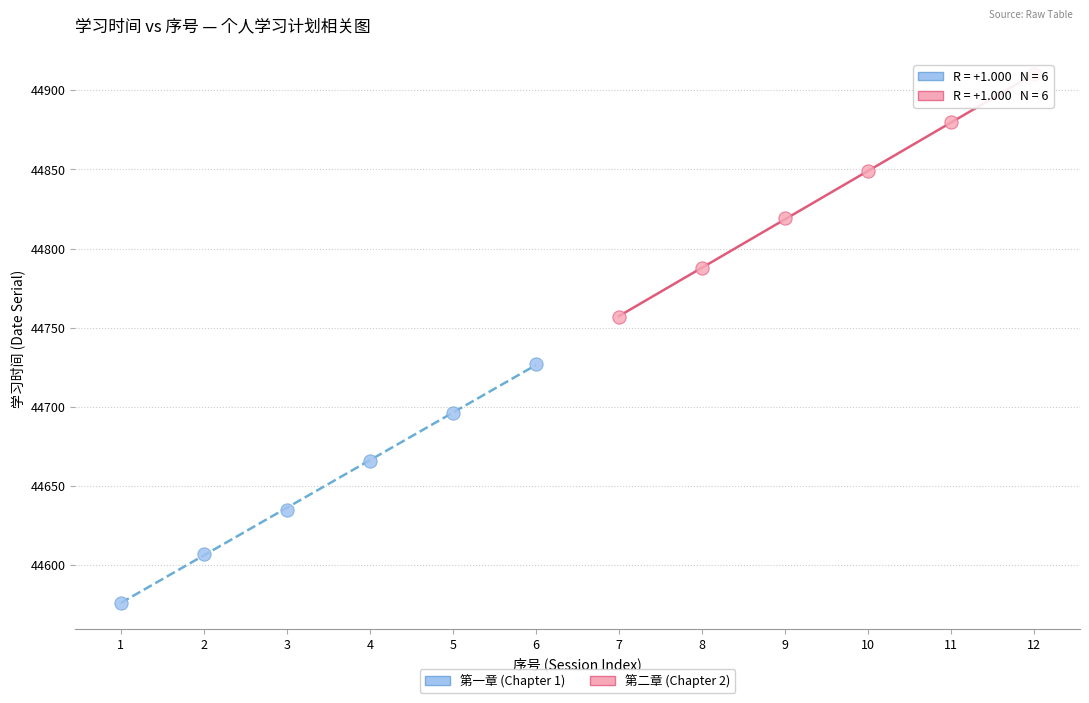

Which series contains the lowest Y value?

第一章 (Chapter 1)